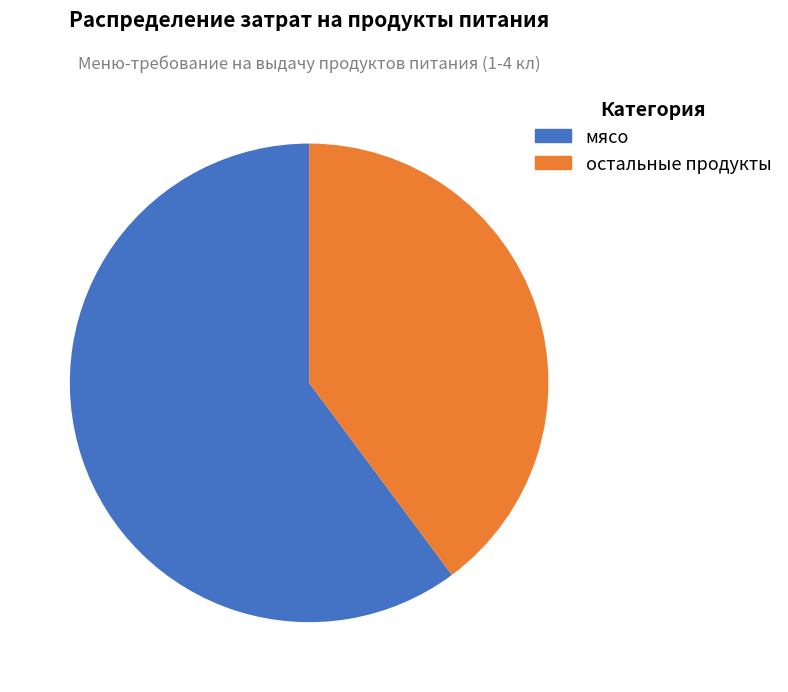

Does any single category account for the majority?

Yes